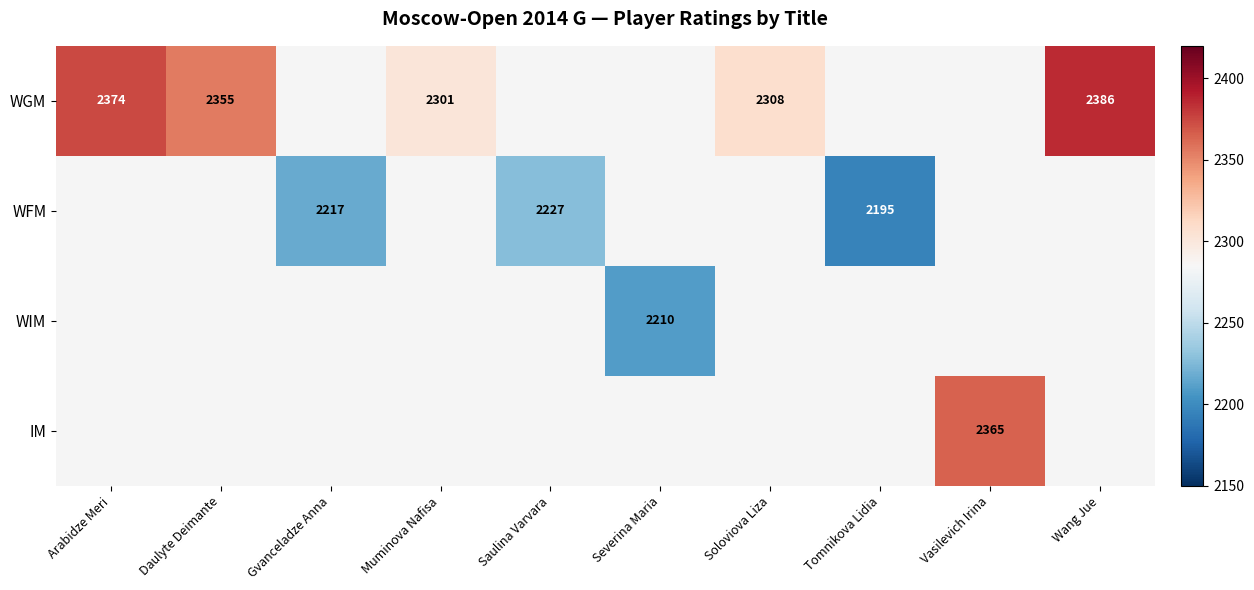

Count the number of categories in the chart.

10